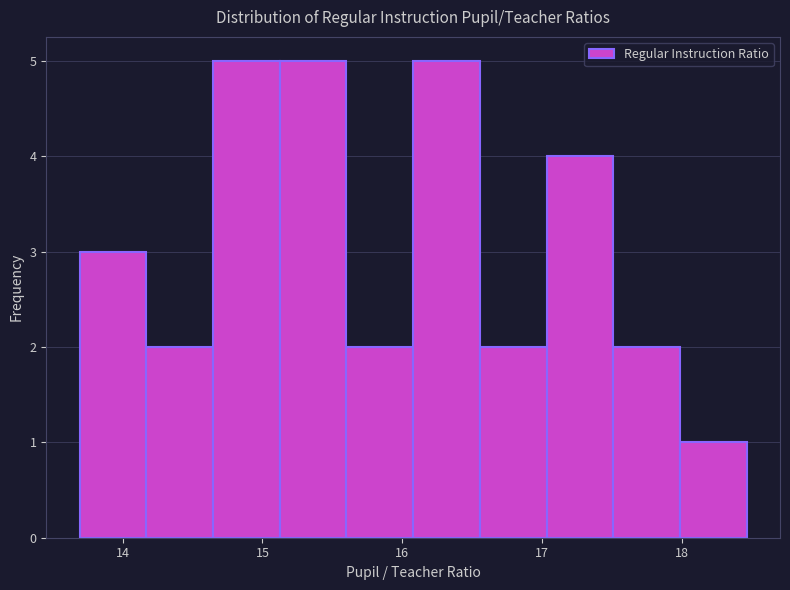

What is the height of the bar covering 18.0 to 18.5 on the x-axis? Neither the bar edges nor the heights are printed on the chart, so give them approximately, as read against the axes.

1